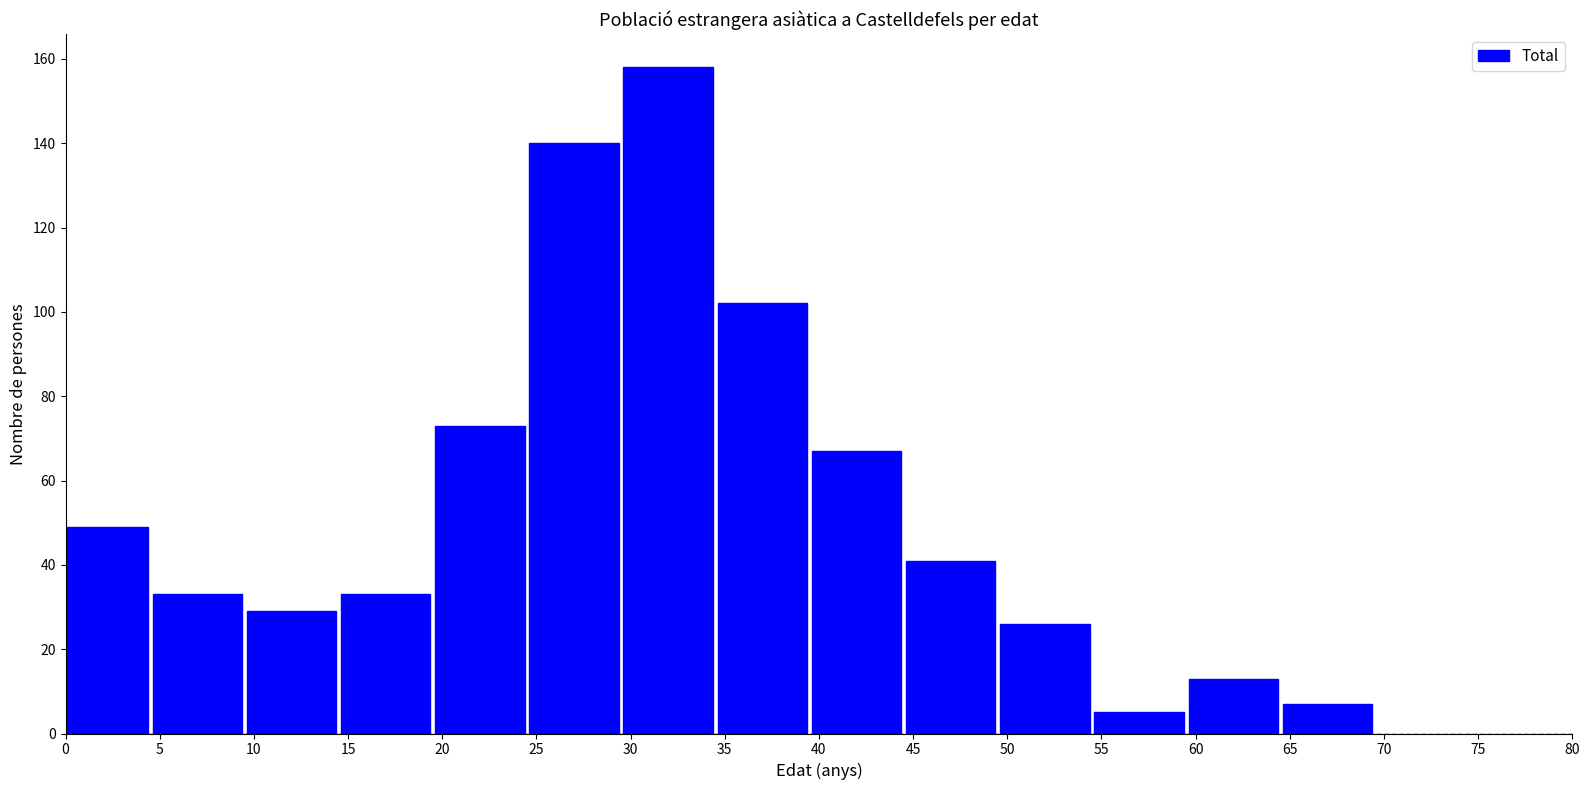

Reading right to left, extract all data points from this chart.

7	13	5	26	41	67	102	158	140	73	33	29	33	49